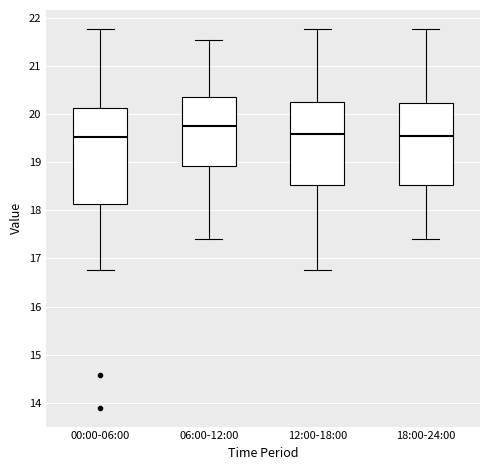

Where is the upper edge of the box for 00:00-06:00 on the y-axis? The values are not printed on the chart, so give them approximately, as read against the axis.

20.1